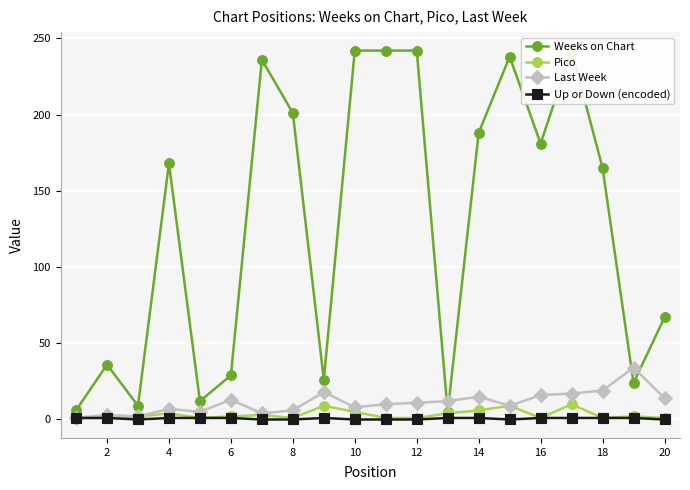

True or false: Weeks on Chart has more than 2 interior local peaks.

True